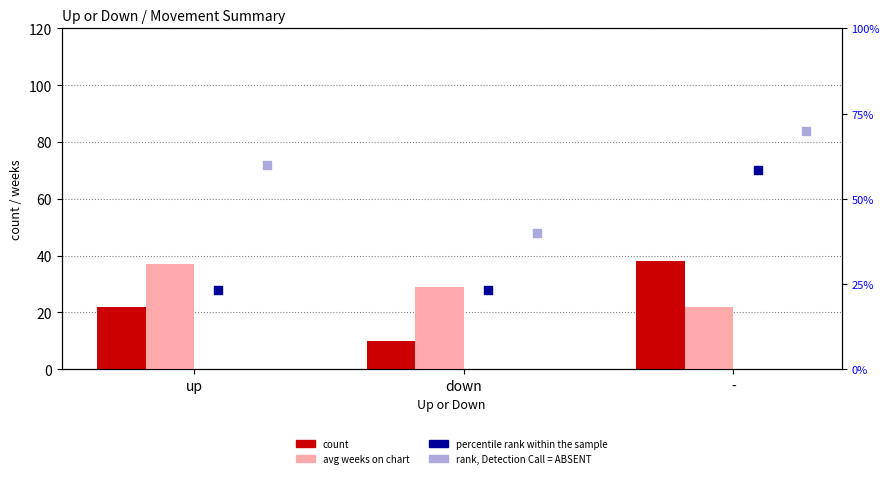

At how many categories does at least one series exceed 67?

2